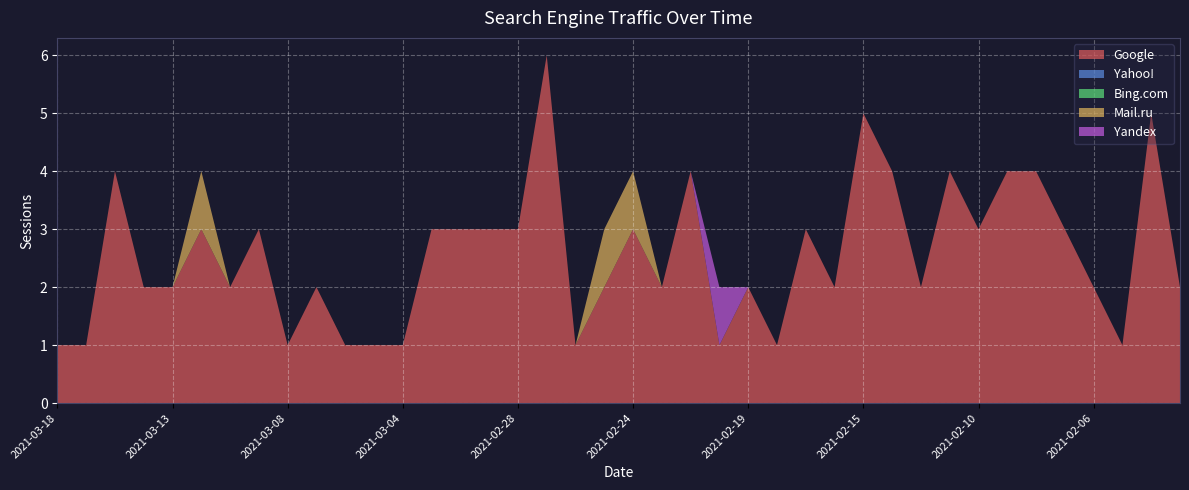

Reading left to right, what are all the values shown in this chart?

Google: 2021-03-18=1	2021-03-17=1	2021-03-15=4	2021-03-14=2	2021-03-13=2	2021-03-11=3	2021-03-10=2	2021-03-09=3	2021-03-08=1	2021-03-07=2	2021-03-06=1	2021-03-05=1	2021-03-04=1	2021-03-03=3	2021-03-02=3	2021-03-01=3	2021-02-28=3	2021-02-27=6	2021-02-26=1	2021-02-25=2	2021-02-24=3	2021-02-23=2	2021-02-21=4	2021-02-20=1	2021-02-19=2	2021-02-18=1	2021-02-17=3	2021-02-16=2	2021-02-15=5	2021-02-14=4	2021-02-13=2	2021-02-11=4	2021-02-10=3	2021-02-09=4	2021-02-08=4	2021-02-07=3	2021-02-06=2	2021-02-05=1	2021-02-04=5	2021-02-03=2
Yahoo!: 2021-03-18=0	2021-03-17=0	2021-03-15=0	2021-03-14=0	2021-03-13=0	2021-03-11=0	2021-03-10=0	2021-03-09=0	2021-03-08=0	2021-03-07=0	2021-03-06=0	2021-03-05=0	2021-03-04=0	2021-03-03=0	2021-03-02=0	2021-03-01=0	2021-02-28=0	2021-02-27=0	2021-02-26=0	2021-02-25=0	2021-02-24=0	2021-02-23=0	2021-02-21=0	2021-02-20=0	2021-02-19=0	2021-02-18=0	2021-02-17=0	2021-02-16=0	2021-02-15=0	2021-02-14=0	2021-02-13=0	2021-02-11=0	2021-02-10=0	2021-02-09=0	2021-02-08=0	2021-02-07=0	2021-02-06=0	2021-02-05=0	2021-02-04=0	2021-02-03=0
Bing.com: 2021-03-18=0	2021-03-17=0	2021-03-15=0	2021-03-14=0	2021-03-13=0	2021-03-11=0	2021-03-10=0	2021-03-09=0	2021-03-08=0	2021-03-07=0	2021-03-06=0	2021-03-05=0	2021-03-04=0	2021-03-03=0	2021-03-02=0	2021-03-01=0	2021-02-28=0	2021-02-27=0	2021-02-26=0	2021-02-25=0	2021-02-24=0	2021-02-23=0	2021-02-21=0	2021-02-20=0	2021-02-19=0	2021-02-18=0	2021-02-17=0	2021-02-16=0	2021-02-15=0	2021-02-14=0	2021-02-13=0	2021-02-11=0	2021-02-10=0	2021-02-09=0	2021-02-08=0	2021-02-07=0	2021-02-06=0	2021-02-05=0	2021-02-04=0	2021-02-03=0
Mail.ru: 2021-03-18=0	2021-03-17=0	2021-03-15=0	2021-03-14=0	2021-03-13=0	2021-03-11=1	2021-03-10=0	2021-03-09=0	2021-03-08=0	2021-03-07=0	2021-03-06=0	2021-03-05=0	2021-03-04=0	2021-03-03=0	2021-03-02=0	2021-03-01=0	2021-02-28=0	2021-02-27=0	2021-02-26=0	2021-02-25=1	2021-02-24=1	2021-02-23=0	2021-02-21=0	2021-02-20=0	2021-02-19=0	2021-02-18=0	2021-02-17=0	2021-02-16=0	2021-02-15=0	2021-02-14=0	2021-02-13=0	2021-02-11=0	2021-02-10=0	2021-02-09=0	2021-02-08=0	2021-02-07=0	2021-02-06=0	2021-02-05=0	2021-02-04=0	2021-02-03=0
Yandex: 2021-03-18=0	2021-03-17=0	2021-03-15=0	2021-03-14=0	2021-03-13=0	2021-03-11=0	2021-03-10=0	2021-03-09=0	2021-03-08=0	2021-03-07=0	2021-03-06=0	2021-03-05=0	2021-03-04=0	2021-03-03=0	2021-03-02=0	2021-03-01=0	2021-02-28=0	2021-02-27=0	2021-02-26=0	2021-02-25=0	2021-02-24=0	2021-02-23=0	2021-02-21=0	2021-02-20=1	2021-02-19=0	2021-02-18=0	2021-02-17=0	2021-02-16=0	2021-02-15=0	2021-02-14=0	2021-02-13=0	2021-02-11=0	2021-02-10=0	2021-02-09=0	2021-02-08=0	2021-02-07=0	2021-02-06=0	2021-02-05=0	2021-02-04=0	2021-02-03=0